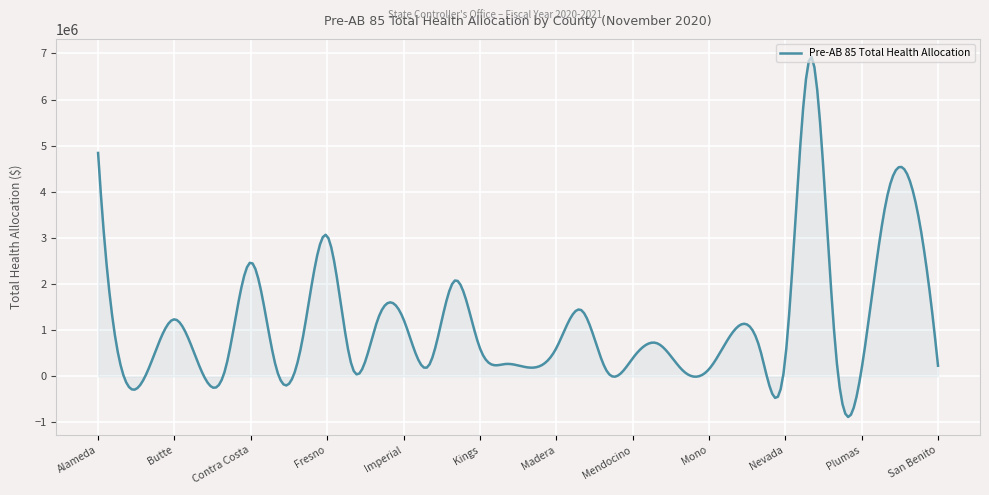

What is the minimum value shown in the chart?

-883870.1